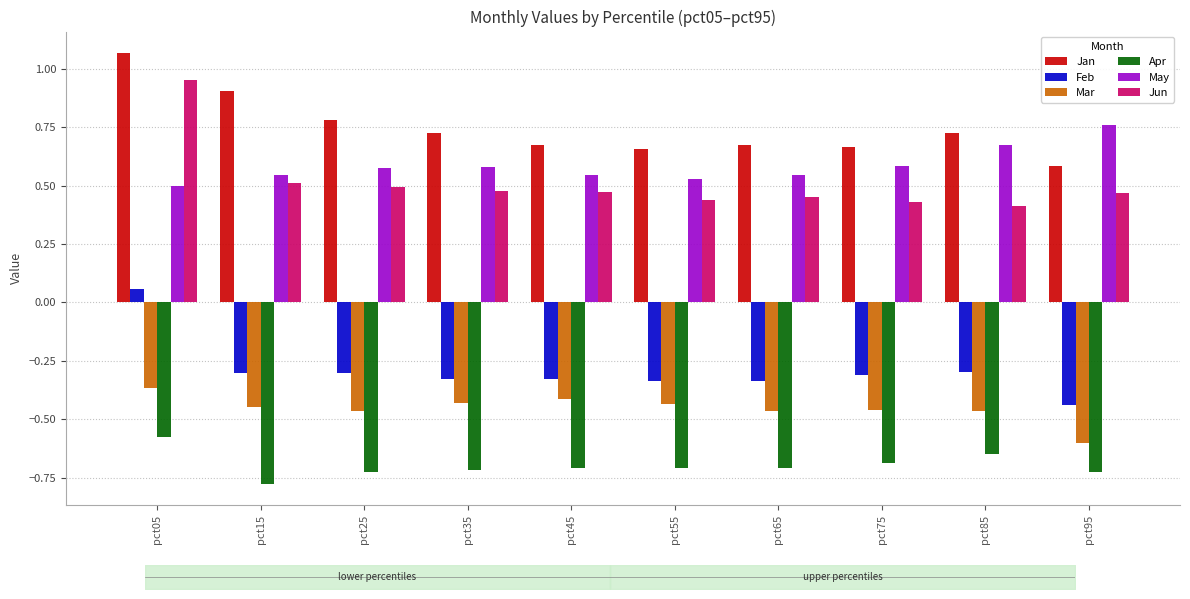

At how many categories does at least one series exceed 0?

10